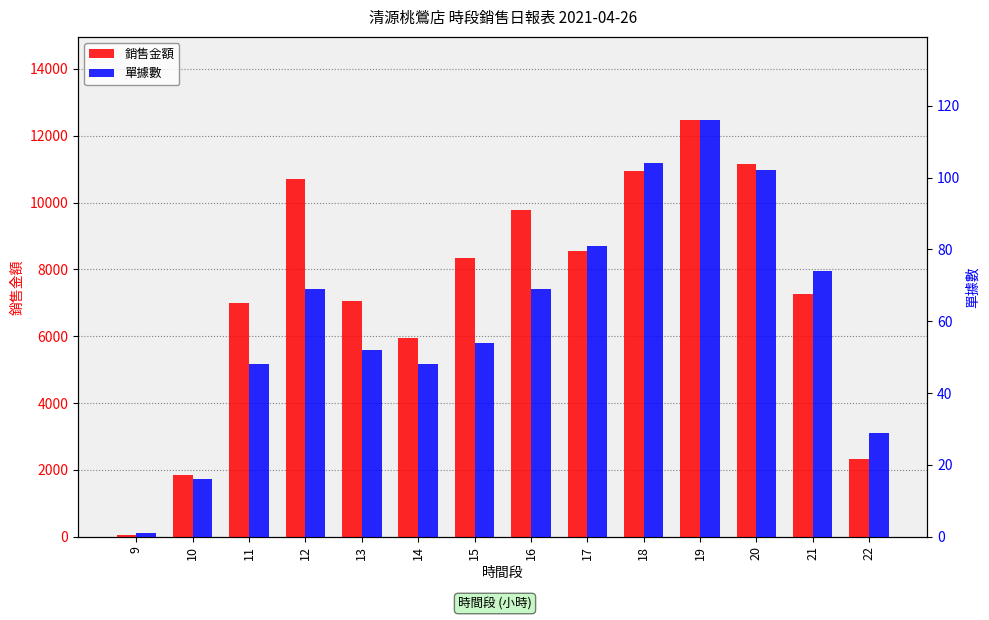

Which series has the largest total across all categories?

銷售金額